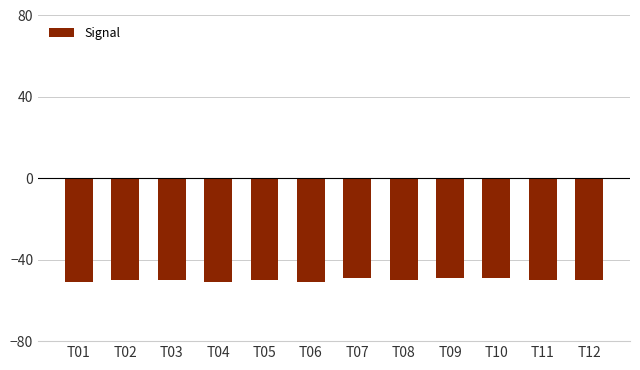

Which has a higher value, T09 or T01?

T09